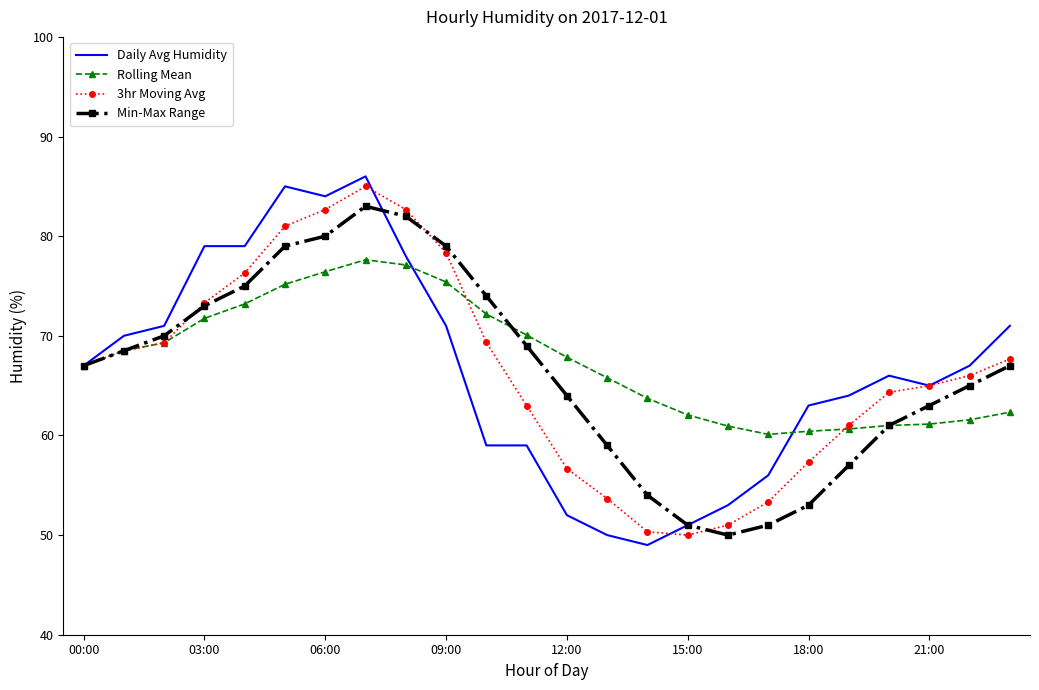

Which series has the widest spread of values?

Daily Avg Humidity